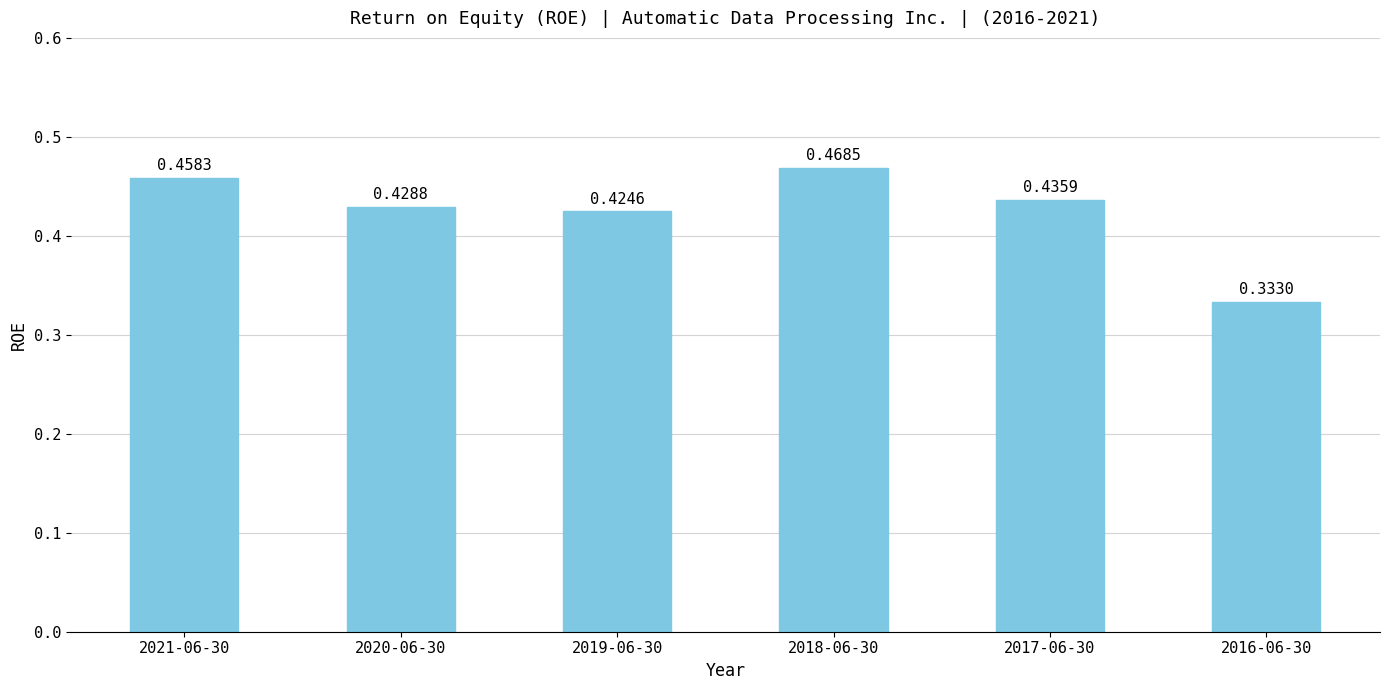

Does the chart contain any negative values?

No